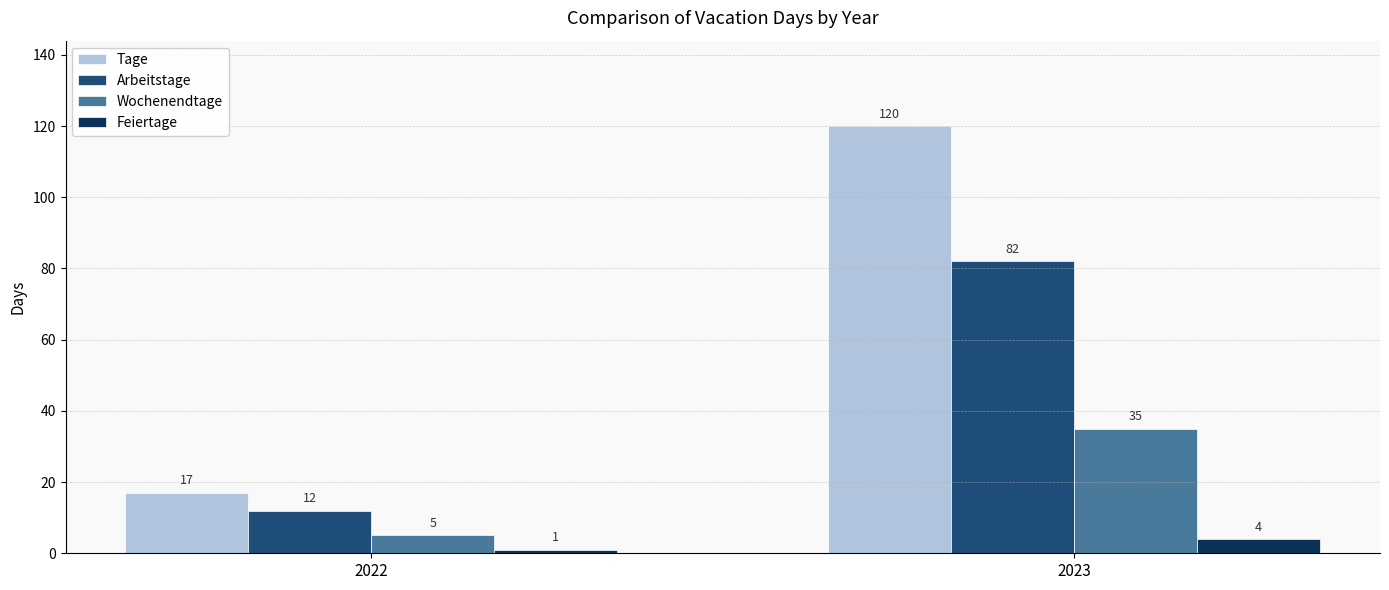

How many values in the Feiertage series are below 4?

1